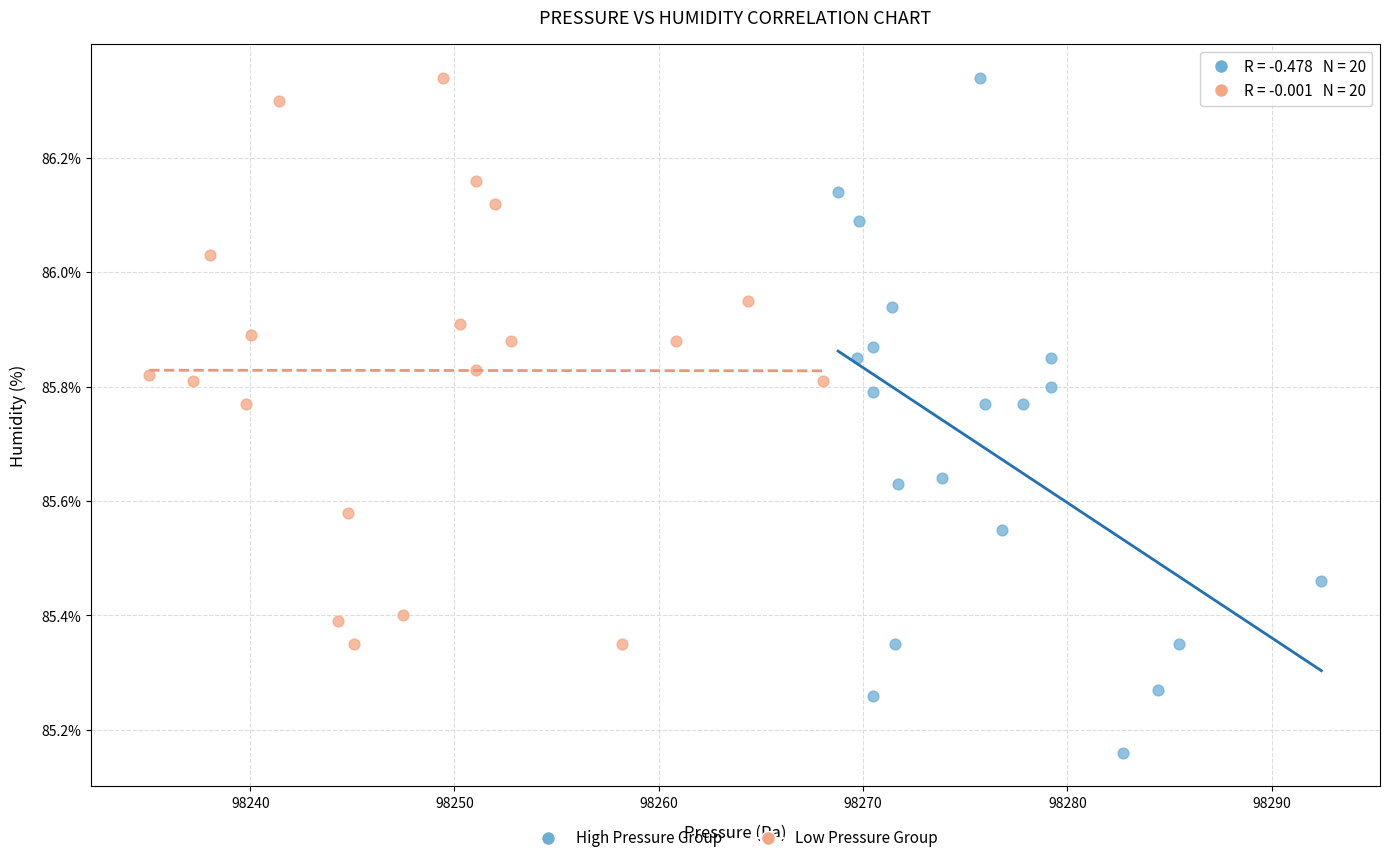

Which series has the widest spread of Y values?

High Pressure Group